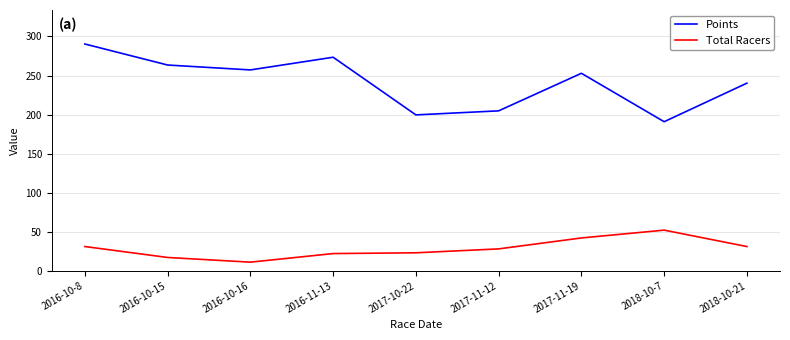

At which category does Points reach its first local peak?

2016-11-13